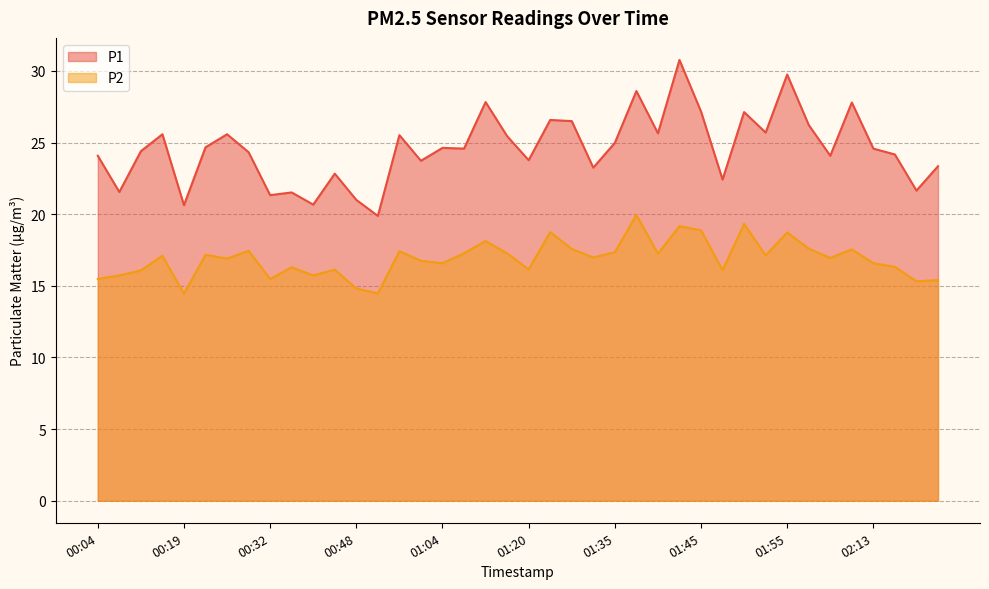

What is the difference between the maximum and minimum values in the P1 series?

10.9